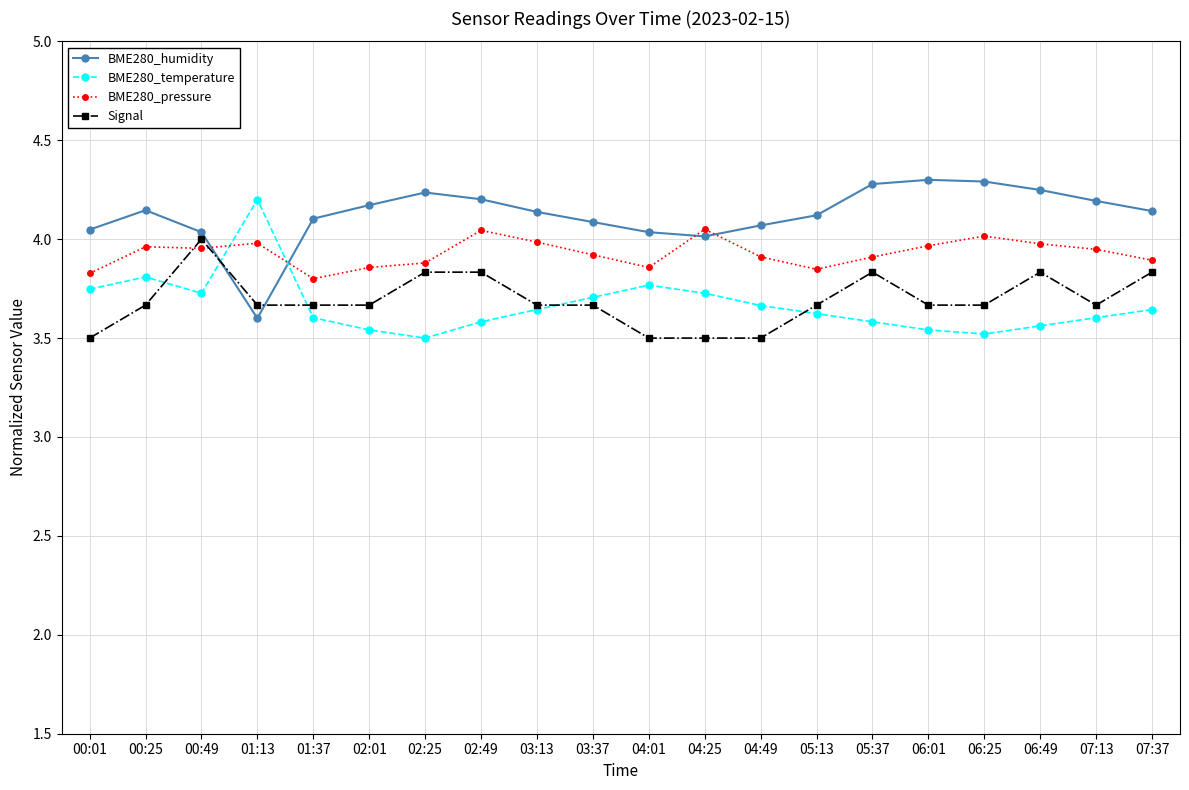

Rank the series at 06:25 from lowest to highest value.

BME280_temperature, Signal, BME280_pressure, BME280_humidity